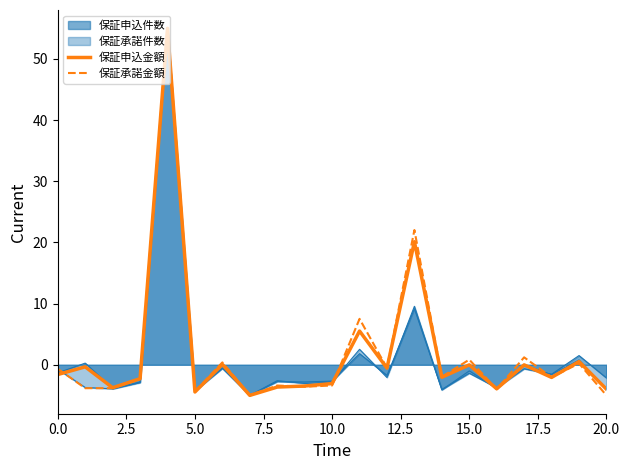

The value of 保証承諾金額 at 17 is 2.1. True or false?

False